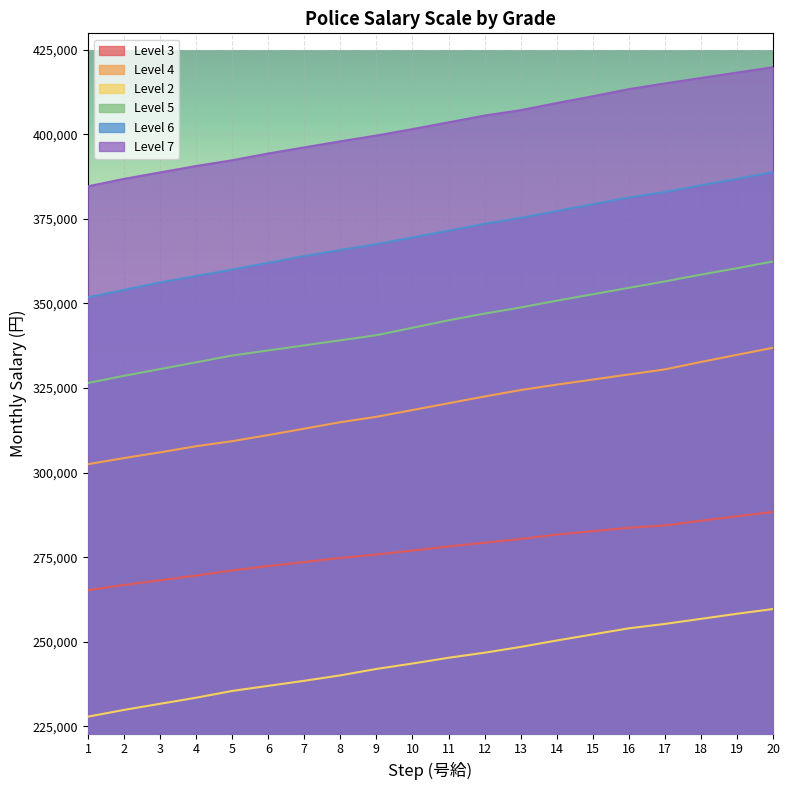

True or false: Level 5 and Level 4 cross at least once.

False